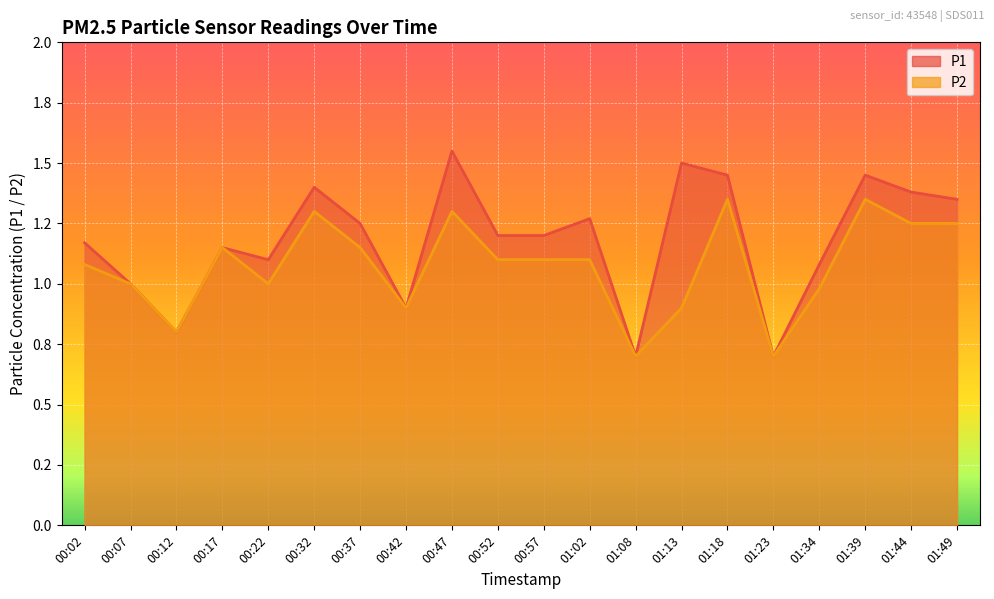

What is the difference between the maximum and minimum values in the P1 series?

0.9